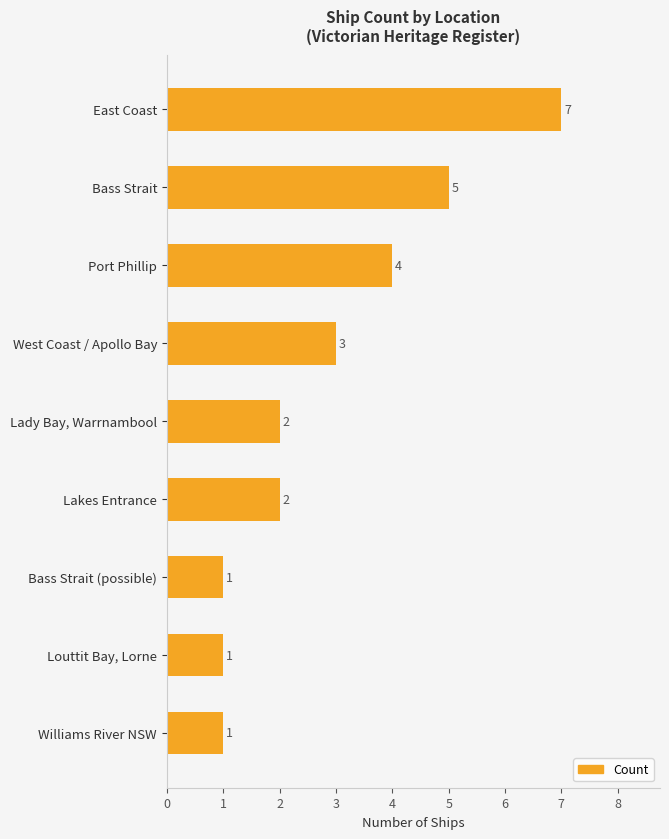

What is the smallest value displayed?

1